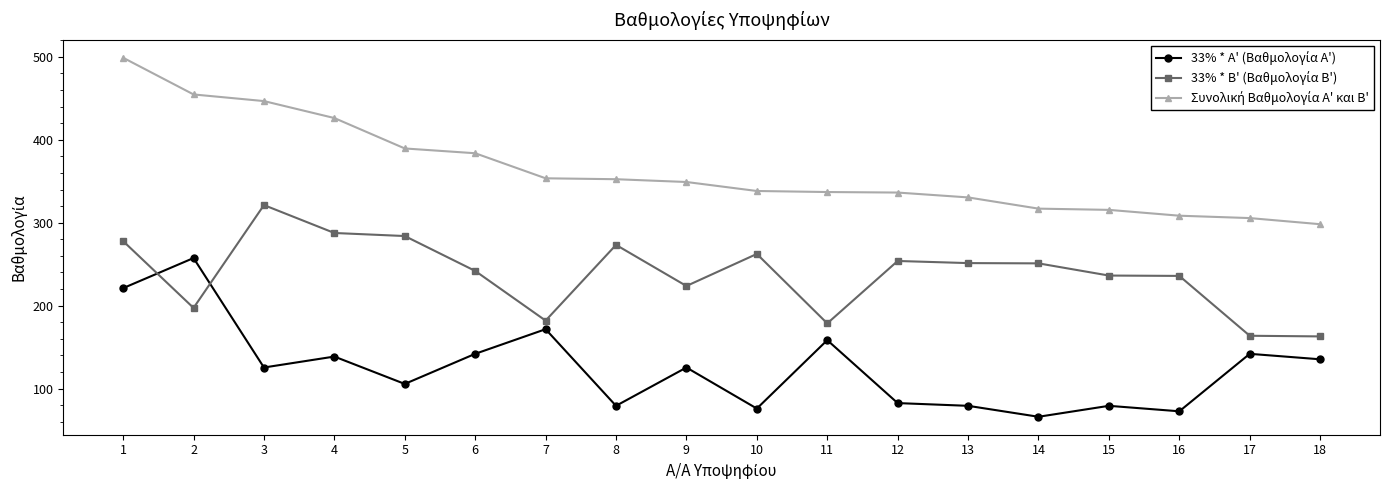

What is the spread (max minus min) of values at 15?

236.3